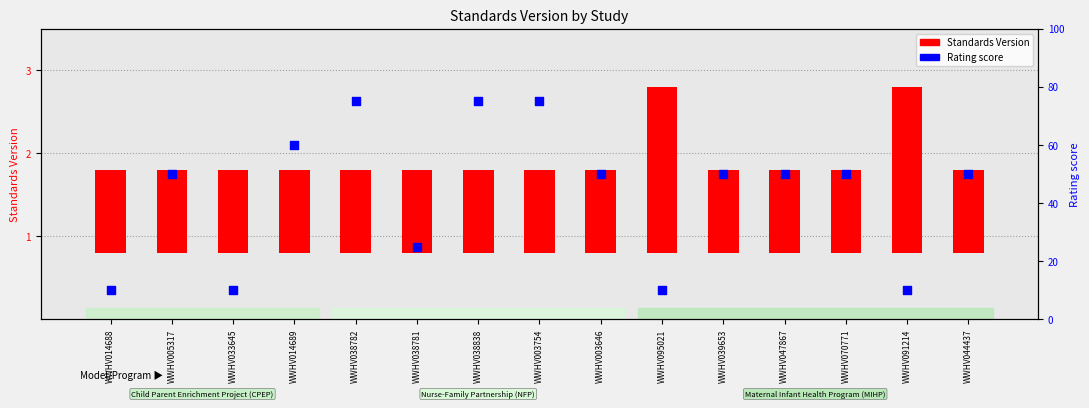

At which category is the sum across all series the highest?

WWHV038782